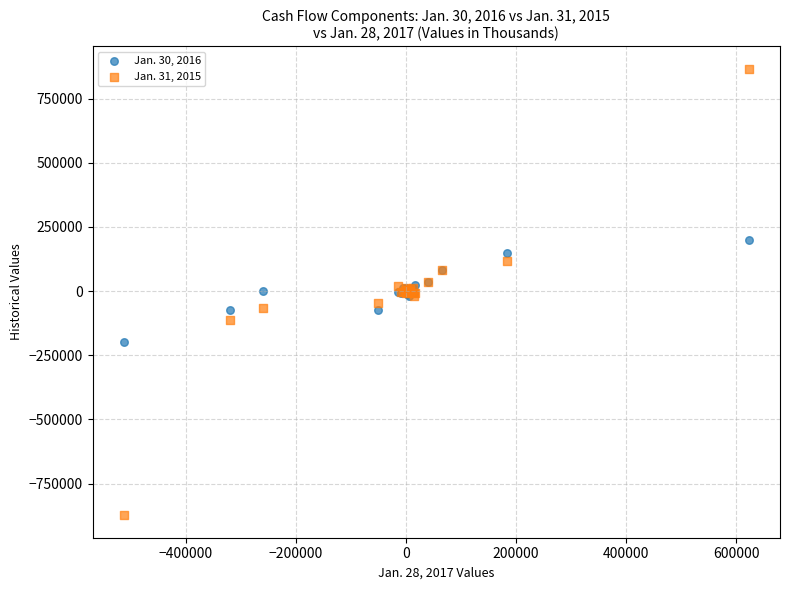

What are all the series names shown in the legend?

Jan. 30, 2016, Jan. 31, 2015